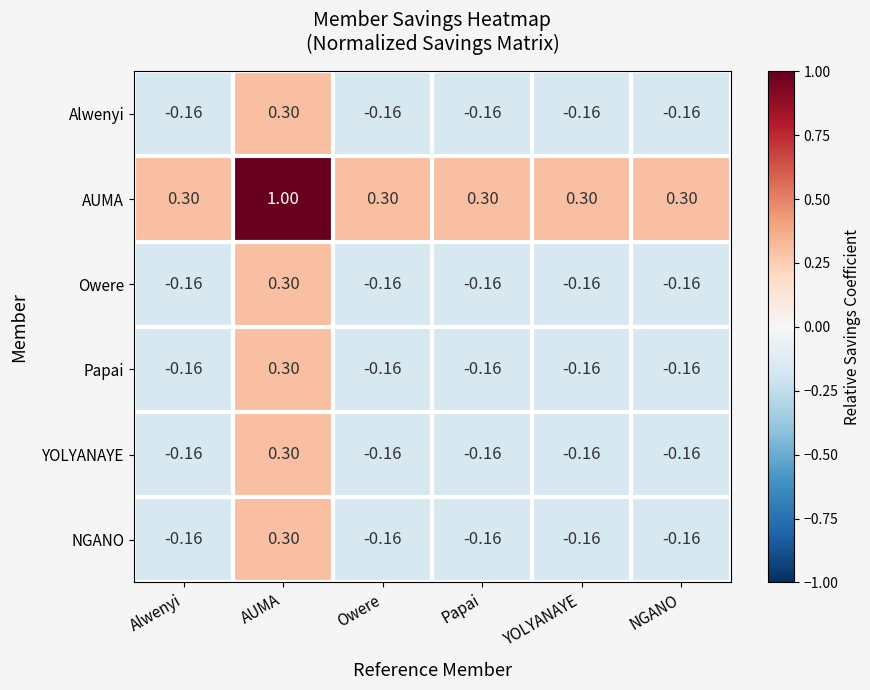

What is the maximum value shown in the chart?

1.0